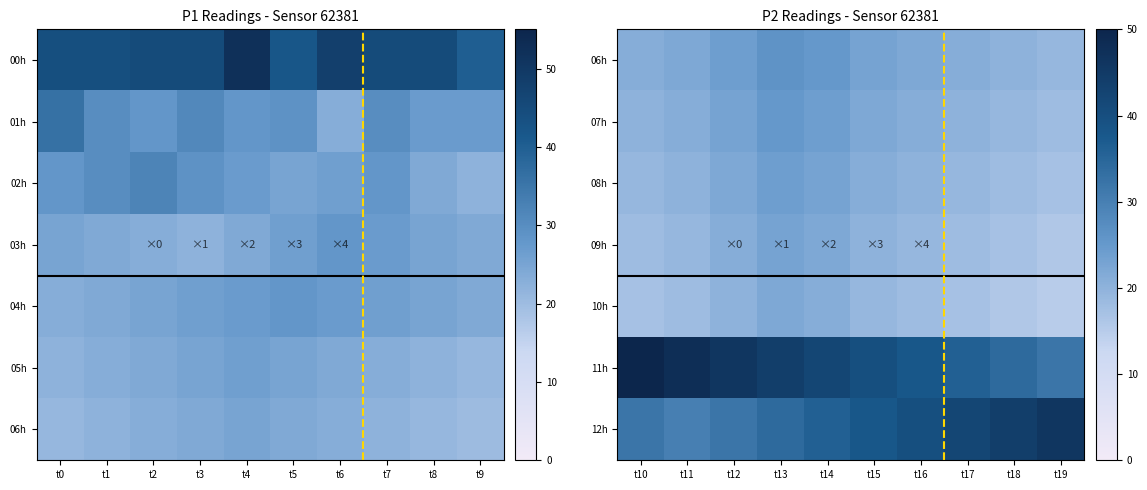

What is the difference between the 07h values at t15 and t11?

1